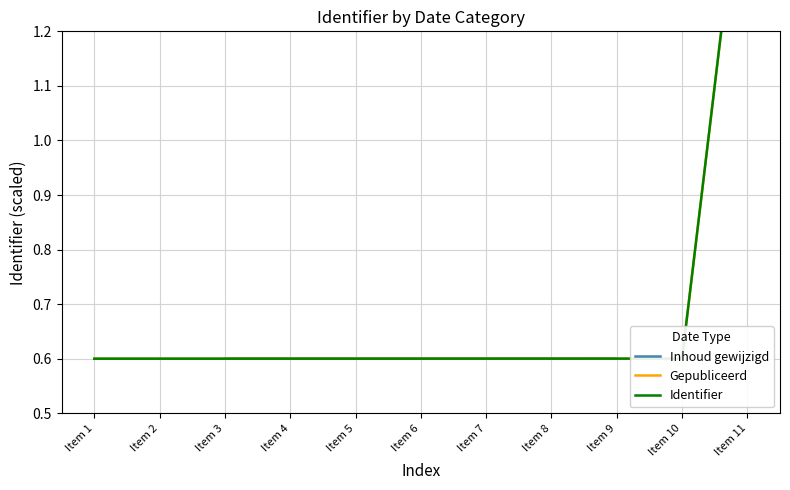

What is the highest value of the Inhoud gewijzigd series?

0.6